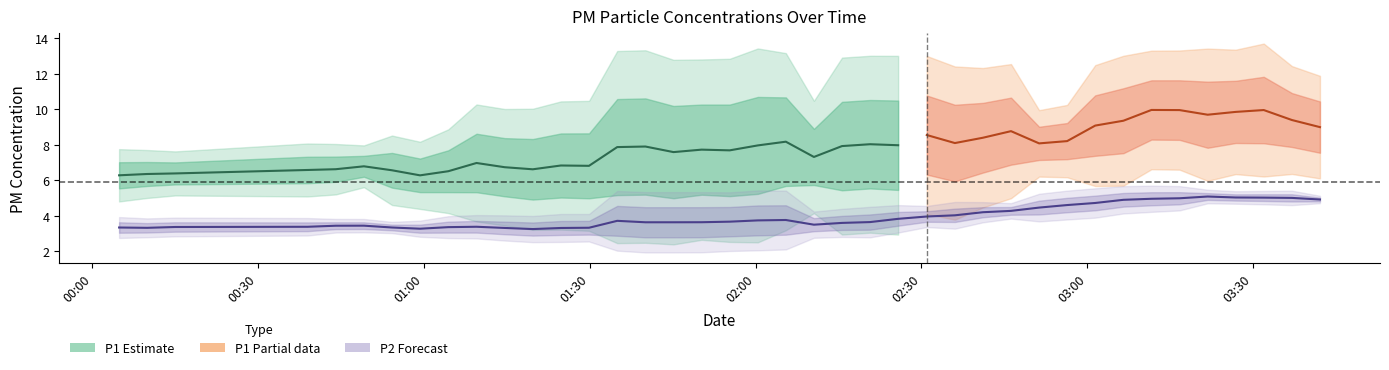

True or false: P2 and P1 cross at least once.

False